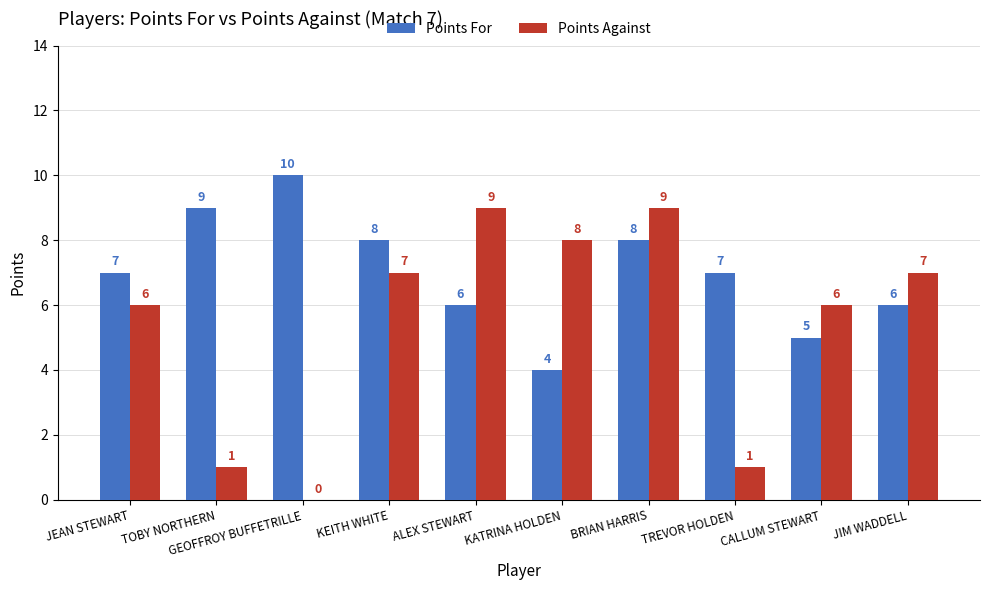

What is the difference between the Points Against values at ALEX STEWART and KEITH WHITE?

2